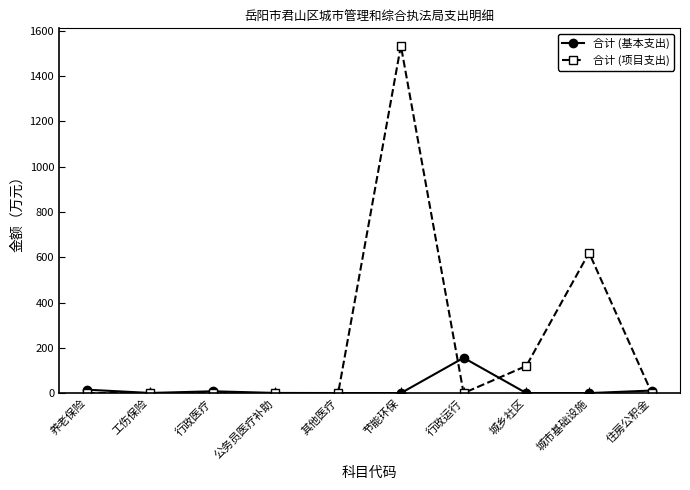

What is the sum of all 合计 (基本支出) values?

191.3